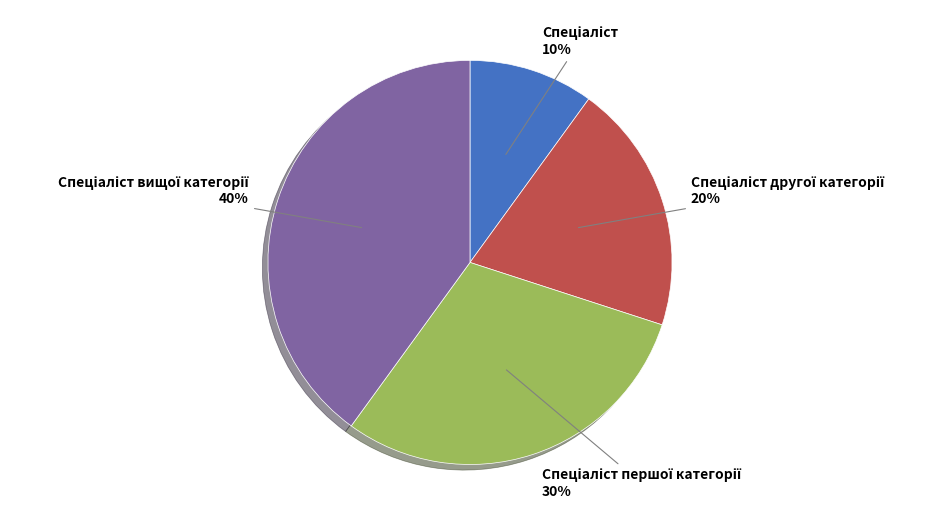

To the nearest percent, what is the average slice percentage?

25%